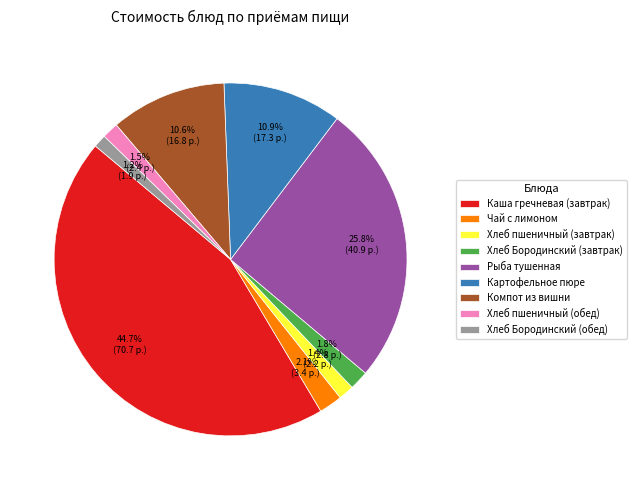

To the nearest percent, what is the combined percentage of Рыба тушенная and Чай с лимоном?

28%